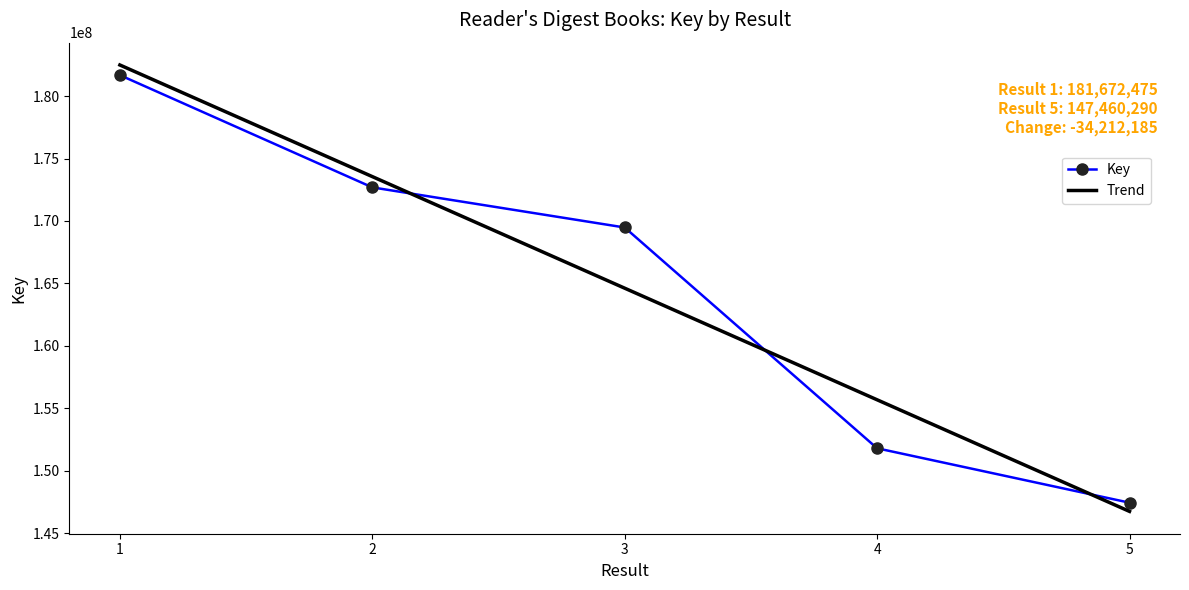

How many lines are shown in the chart?

1